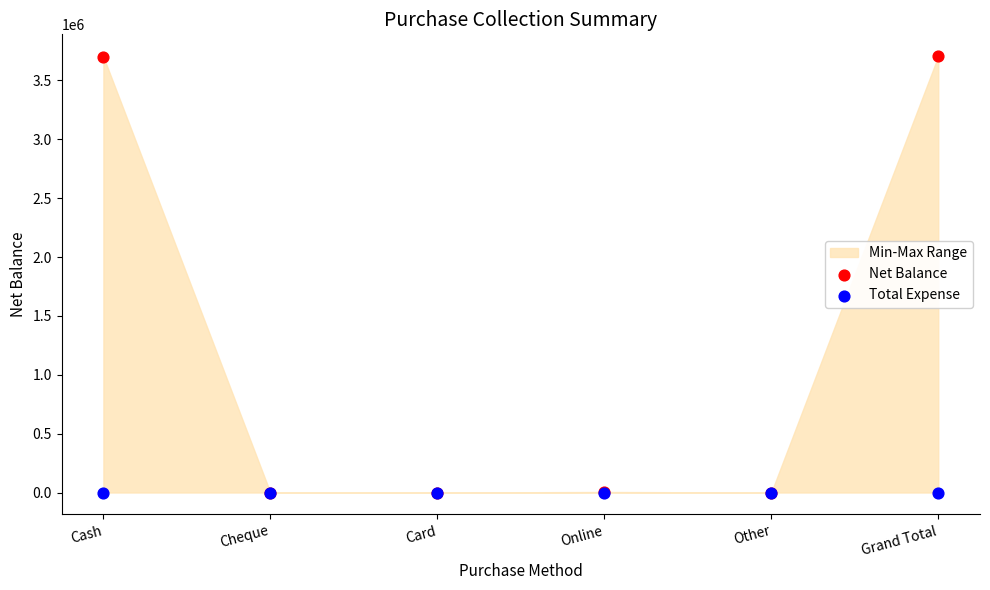

Which series has the largest Y range (max minus min)?

Net Balance